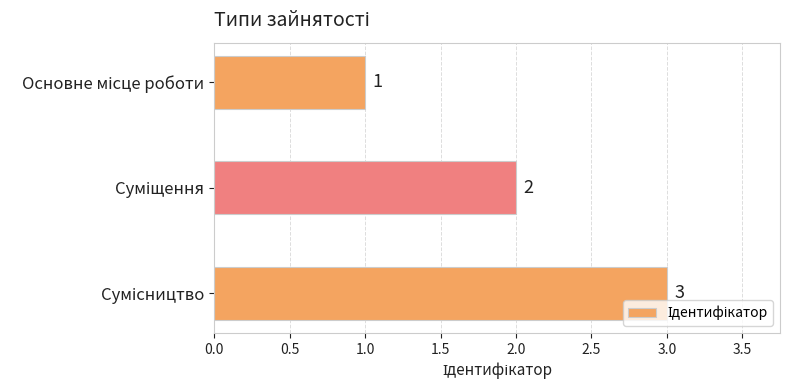

Count the values in the range 1 to 3.

3